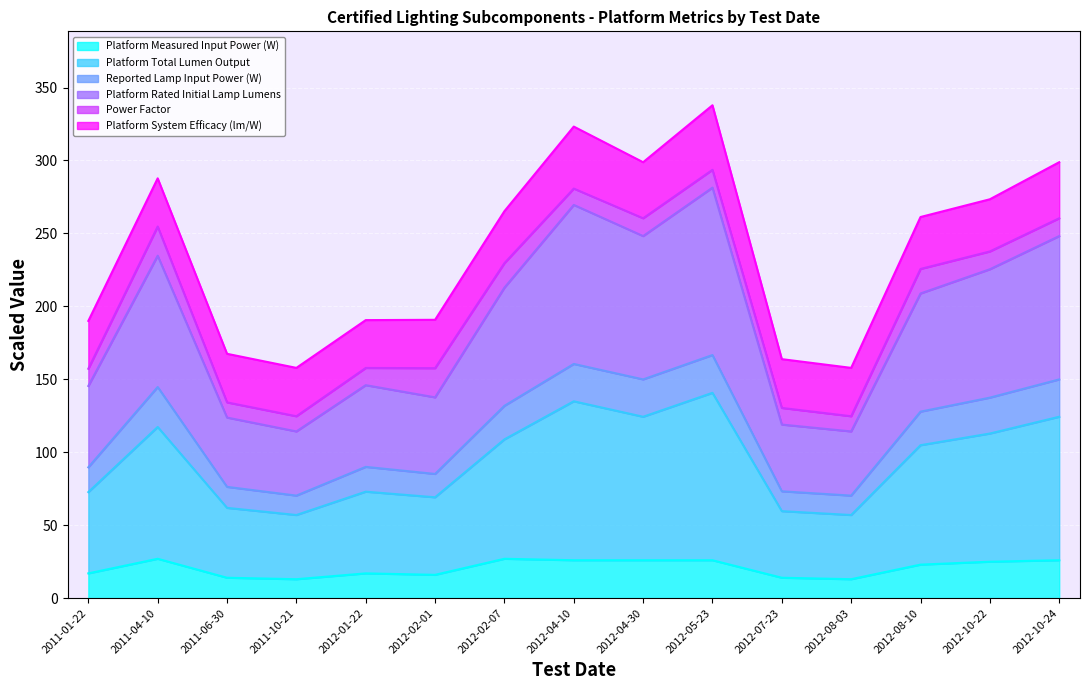

What is the label of the 8th point from the left?

2012-04-10